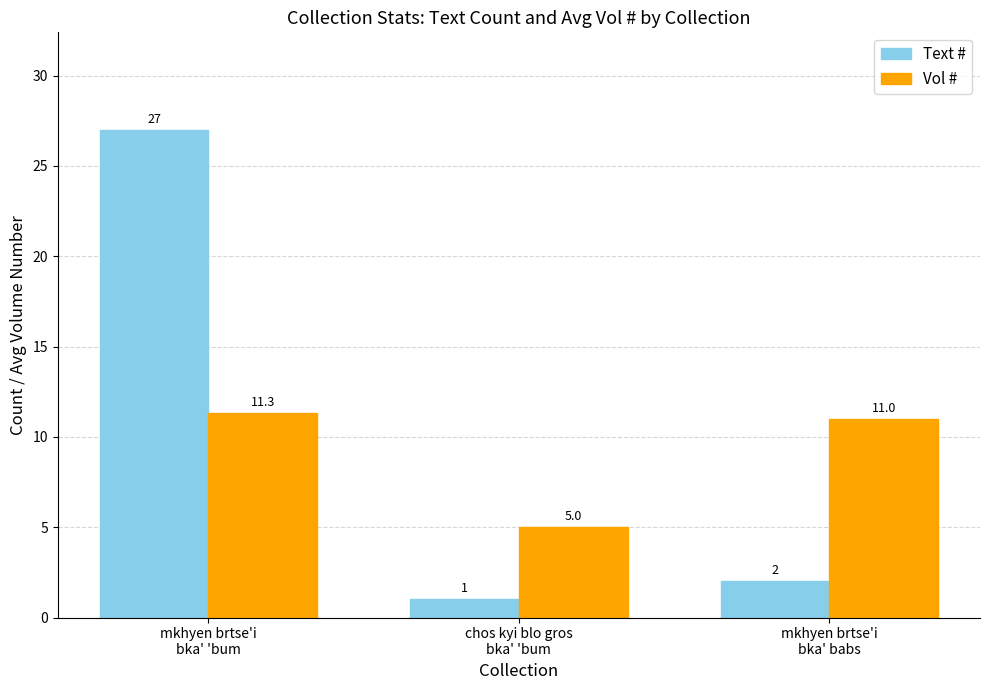

What position from the left is mkhyen brtse'i
bka' babs?

3